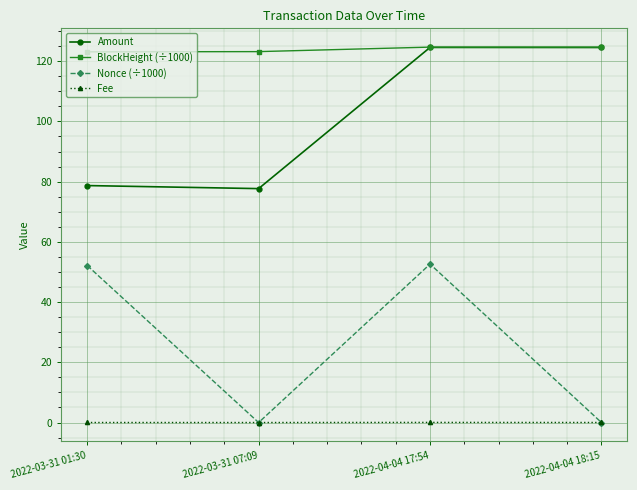

Which series has the largest total across all categories?

BlockHeight (÷1000)